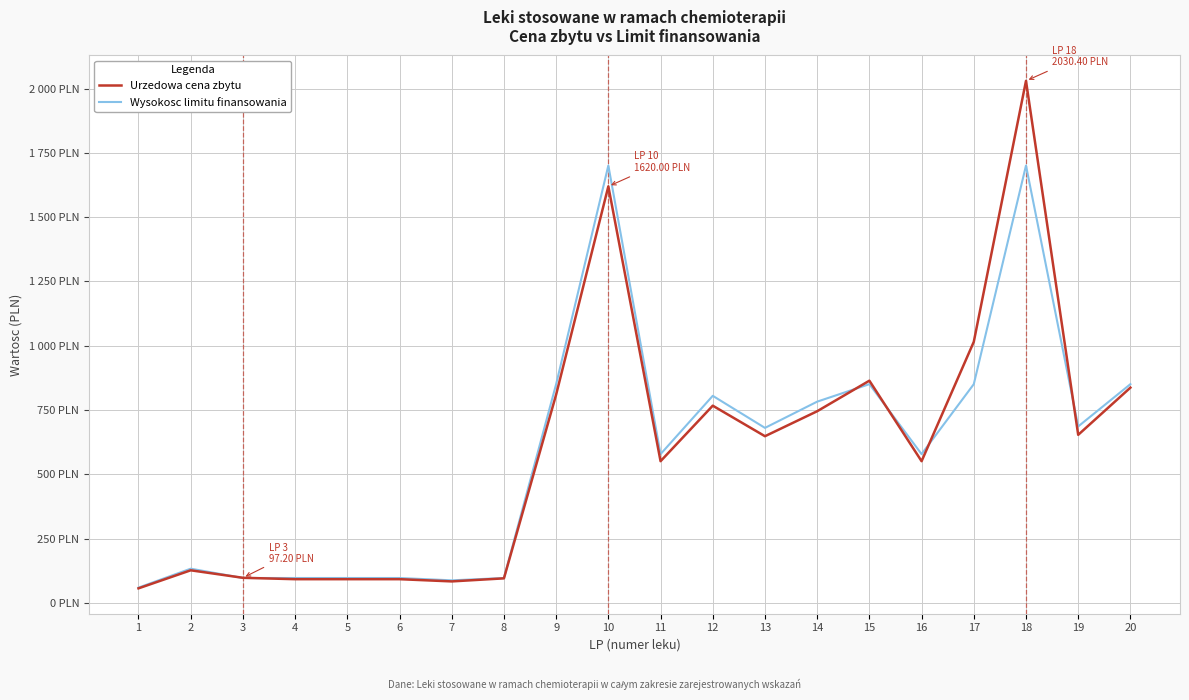

Reading left to right, list all the values displayed in this chart.

Urzedowa cena zbytu: 56.2	126.4	97.2	91.8	91.8	91.8	83.2	95.0	810.0	1620.0	550.8	766.8	648.0	745.2	864.0	550.8	1015.2	2030.4	653.4	837.0
Wysokosc limitu finansowania: 59.0	132.7	96.4	96.4	96.4	96.4	87.3	96.4	850.5	1701.0	578.3	805.1	680.4	782.5	850.5	578.3	850.5	1701.0	686.1	850.5